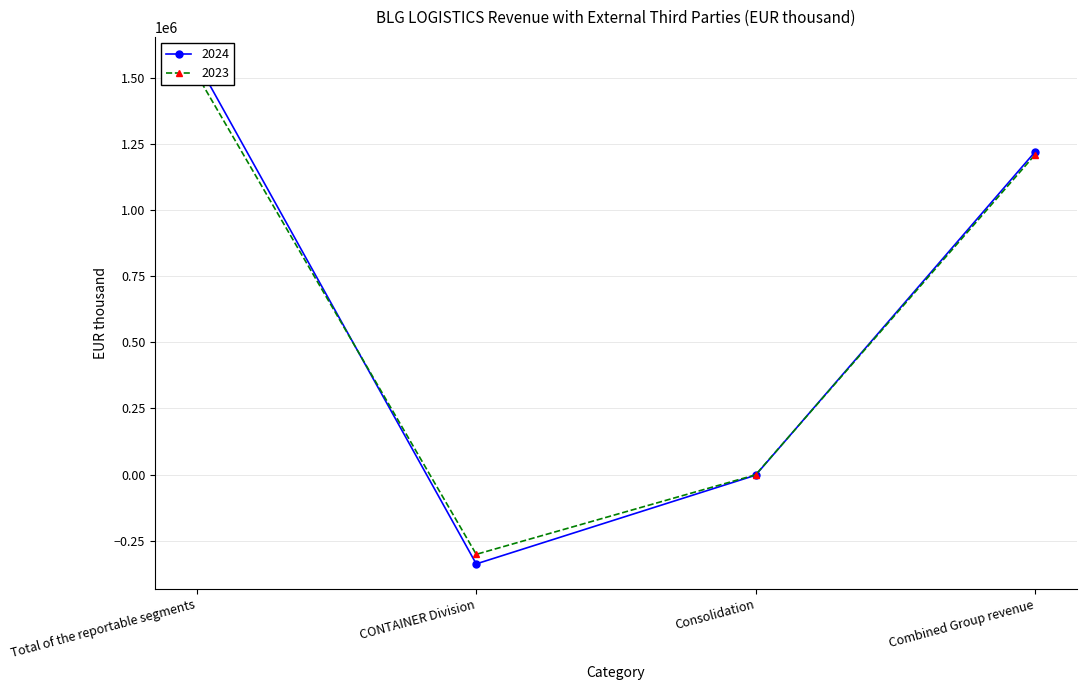

What are all the series names shown in the legend?

2024, 2023